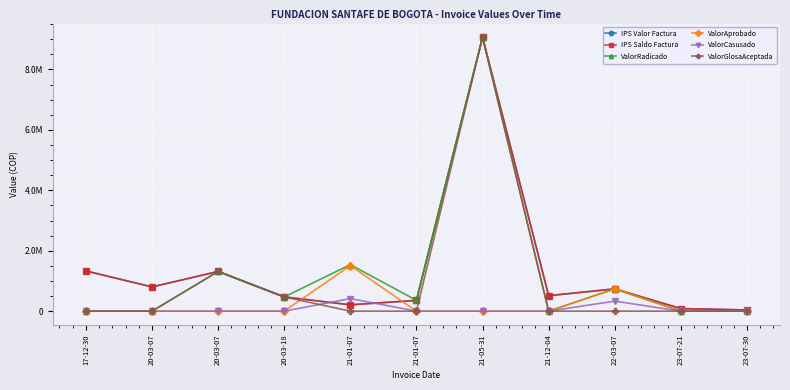

Reading left to right, transcribe all the data shown in this chart.

IPS Valor Factura: 1330955	801491	1313479	470727	209139	357126	9064734	512310	736570	85180	39078
IPS Saldo Factura: 1330955	801491	1313479	470727	209139	357126	9064734	512310	736570	85180	39078
ValorRadicado: 0	0	1313479	470727	1539651	357126	9064734	0	736570	0	0
ValorAprobado: 0	0	0	0	1508012	0	0	0	736570	0	0
ValorCasusado: 0	0	0	0	415162	0	0	0	332048	0	0
ValorGlosaAceptada: 0	0	1313479	470727	0	0	9064734	0	0	0	0